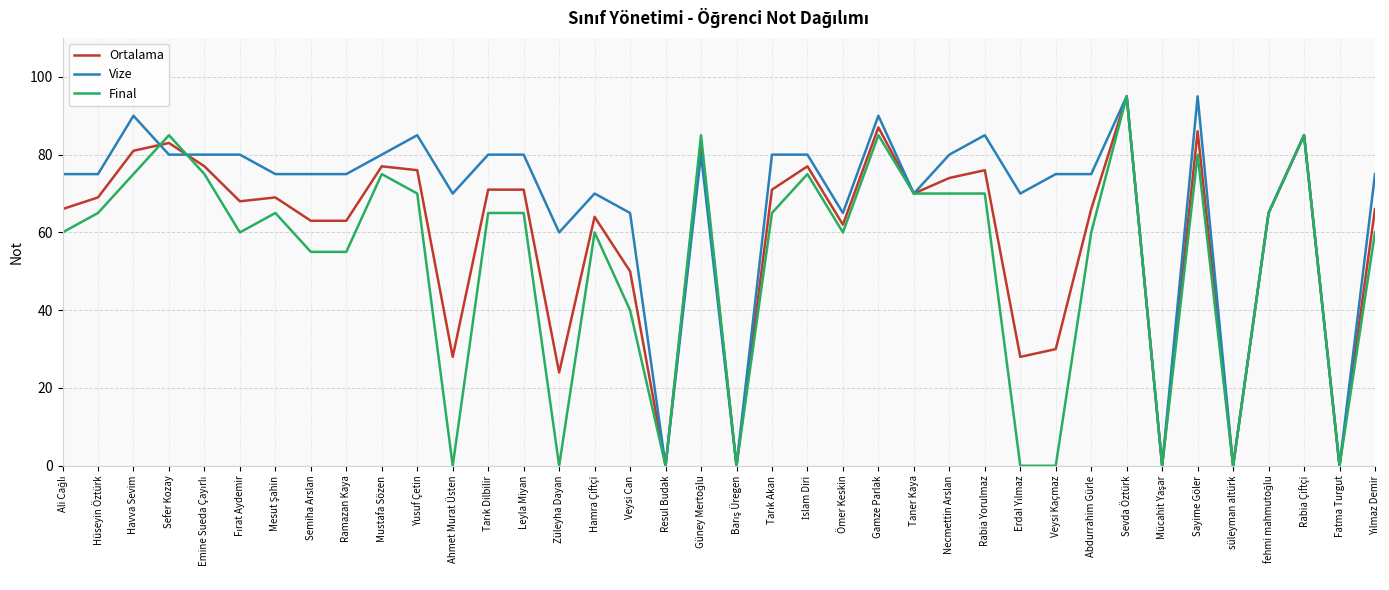

Which category has the highest value in the Ortalama series?

Sevda Öztürk